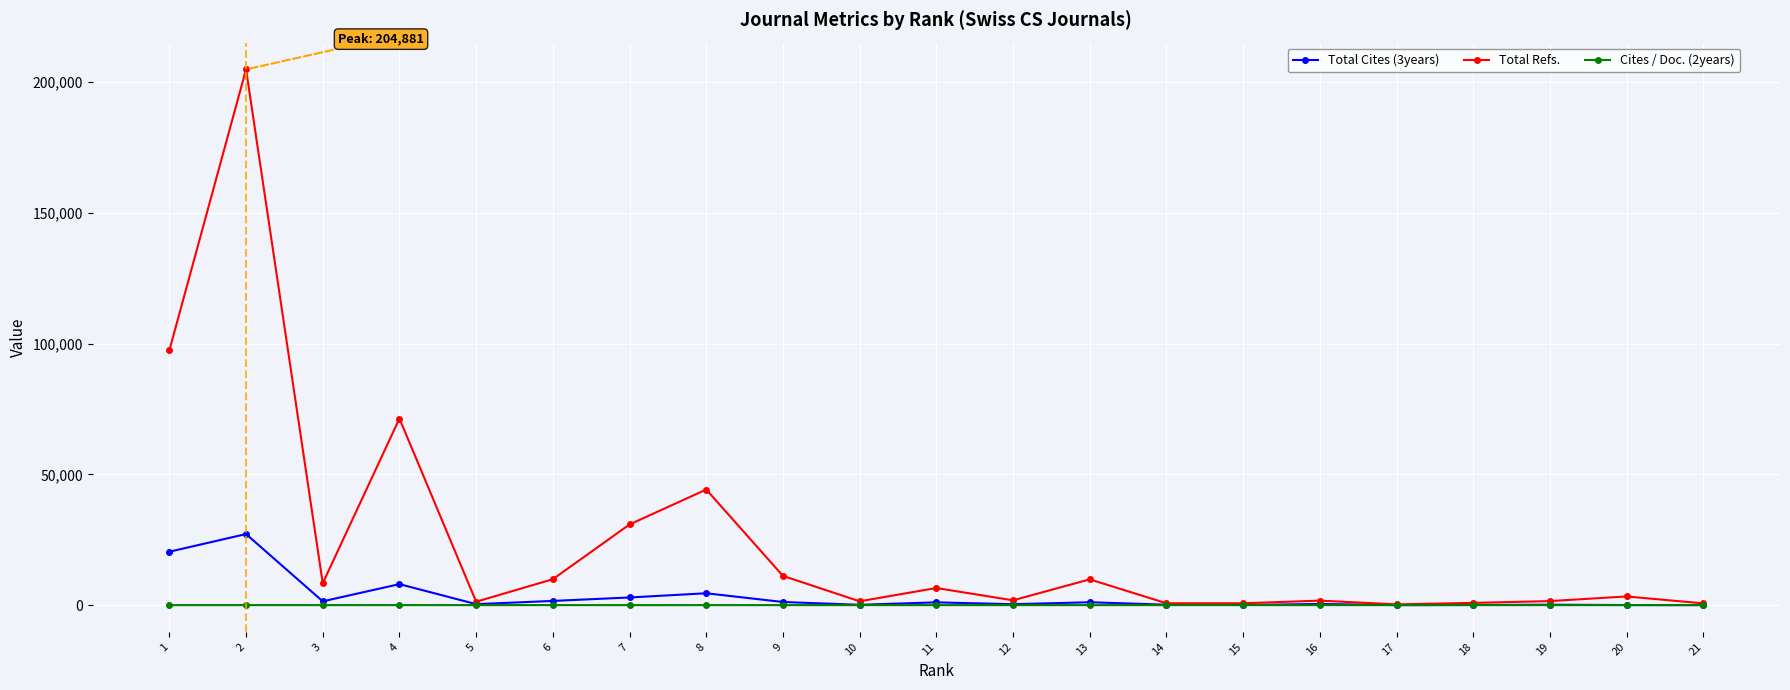

What is the maximum value for Total Refs.?

204881